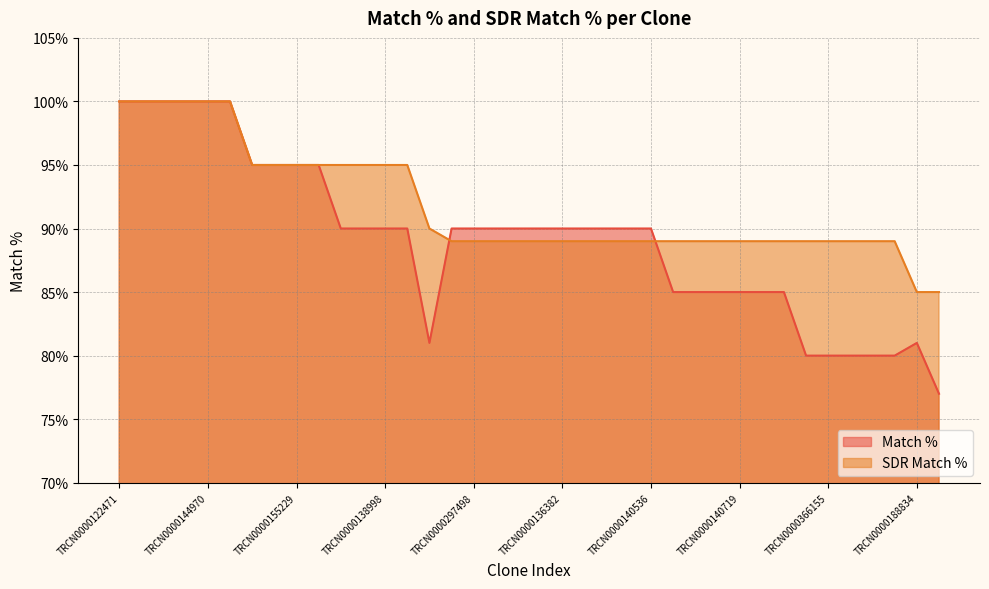

At which category is the sum across all series the highest?

TRCN0000122471